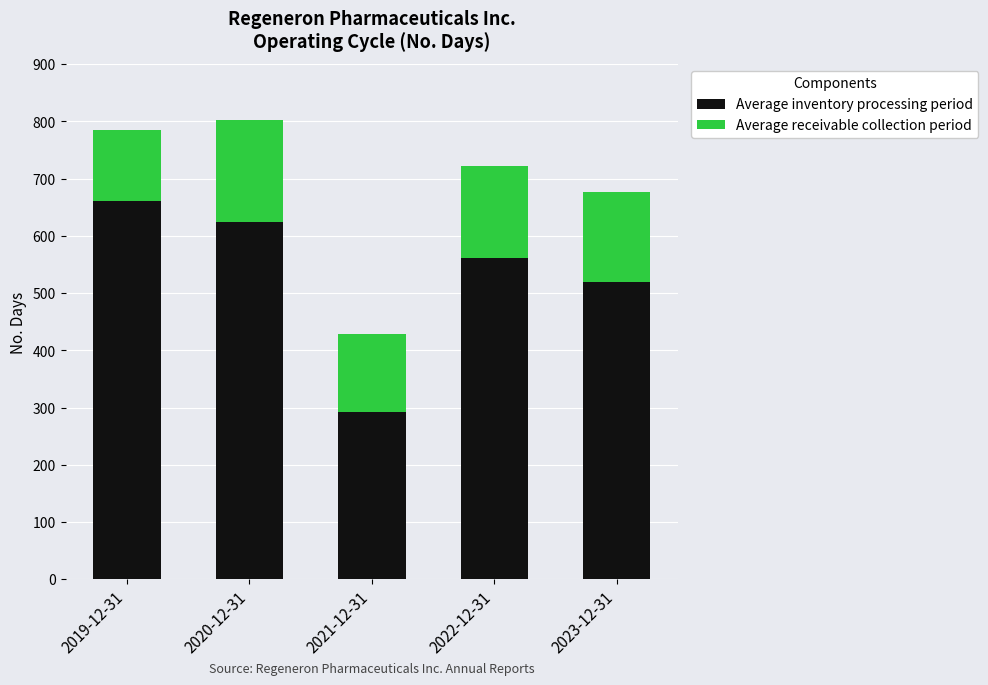

Reading right to left, what are the values for Average inventory processing period?

519	562	292	625	661